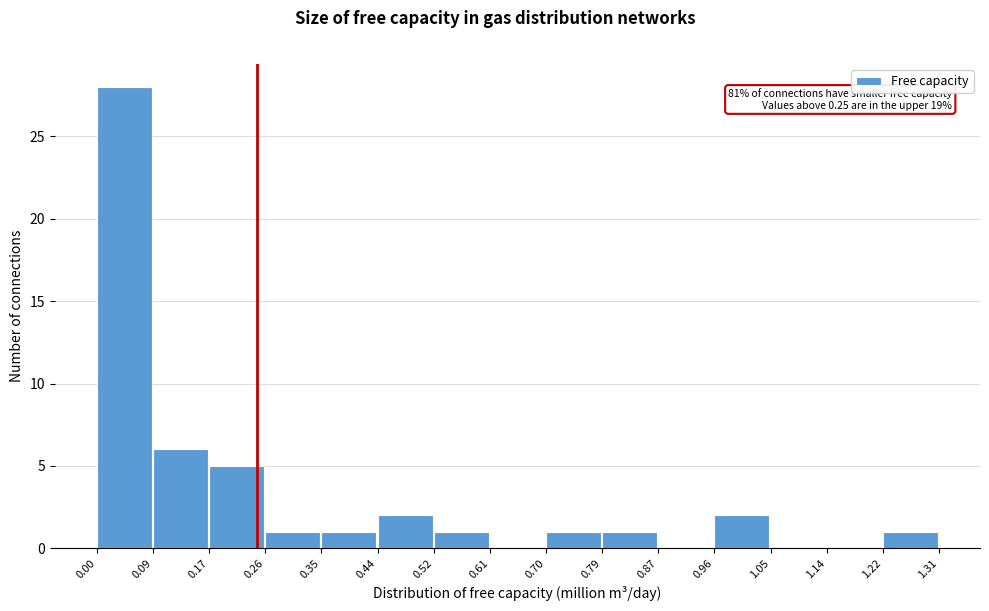

Over which range of the x-axis is the bar tallest?

0.00 to 0.09